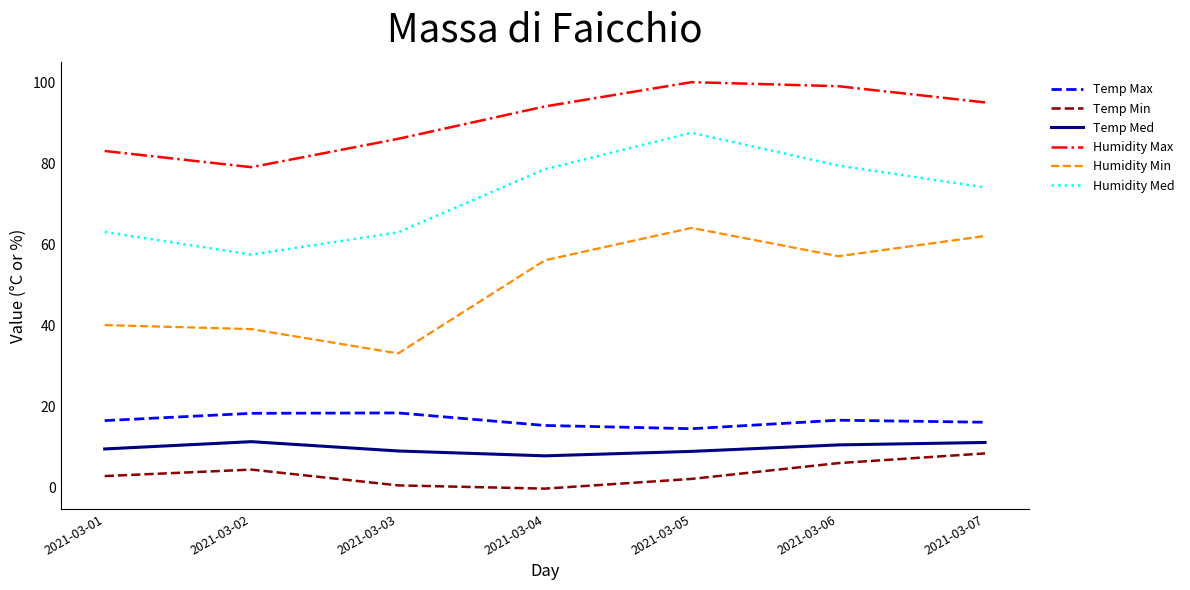

How many lines are shown in the chart?

6